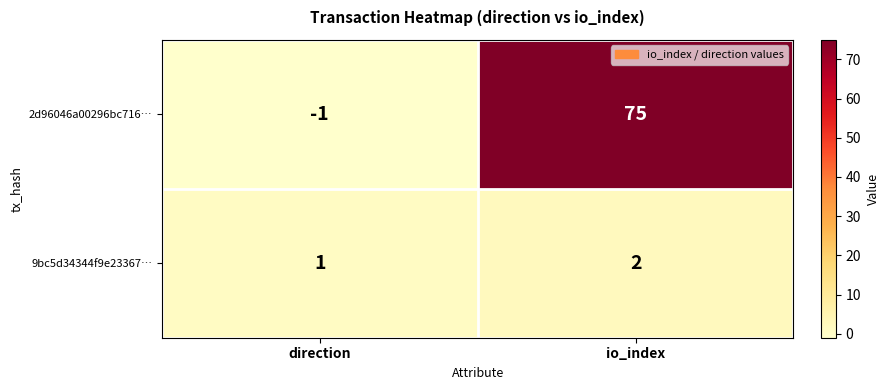

At which label is 2d96046a00296bc716… closest to 37?

direction